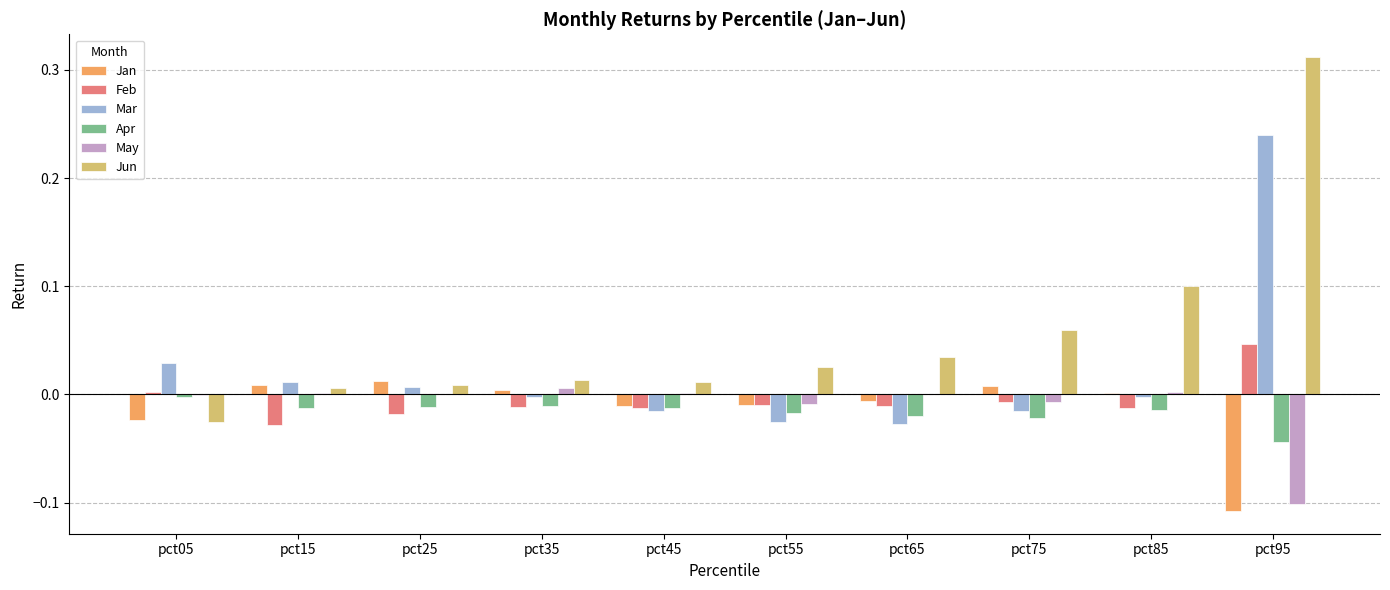

How many distinct data groups are displayed?

6